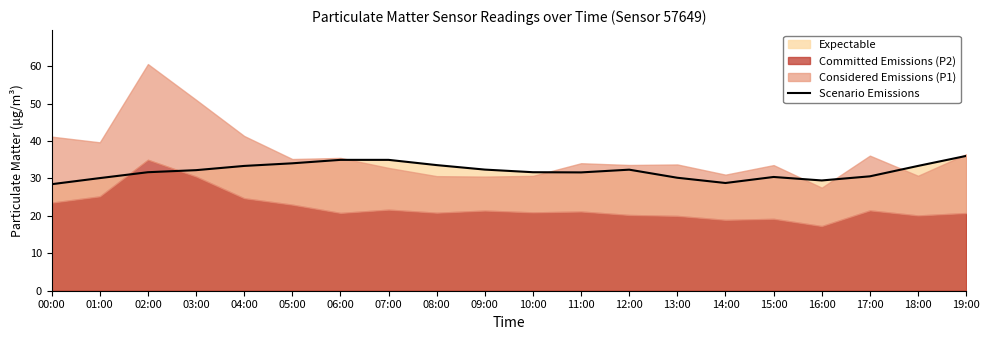

List the labels in order of value, smallest first.

00:00, 14:00, 16:00, 01:00, 13:00, 15:00, 17:00, 11:00, 02:00, 10:00, 03:00, 12:00, 09:00, 04:00, 18:00, 08:00, 05:00, 06:00, 07:00, 19:00